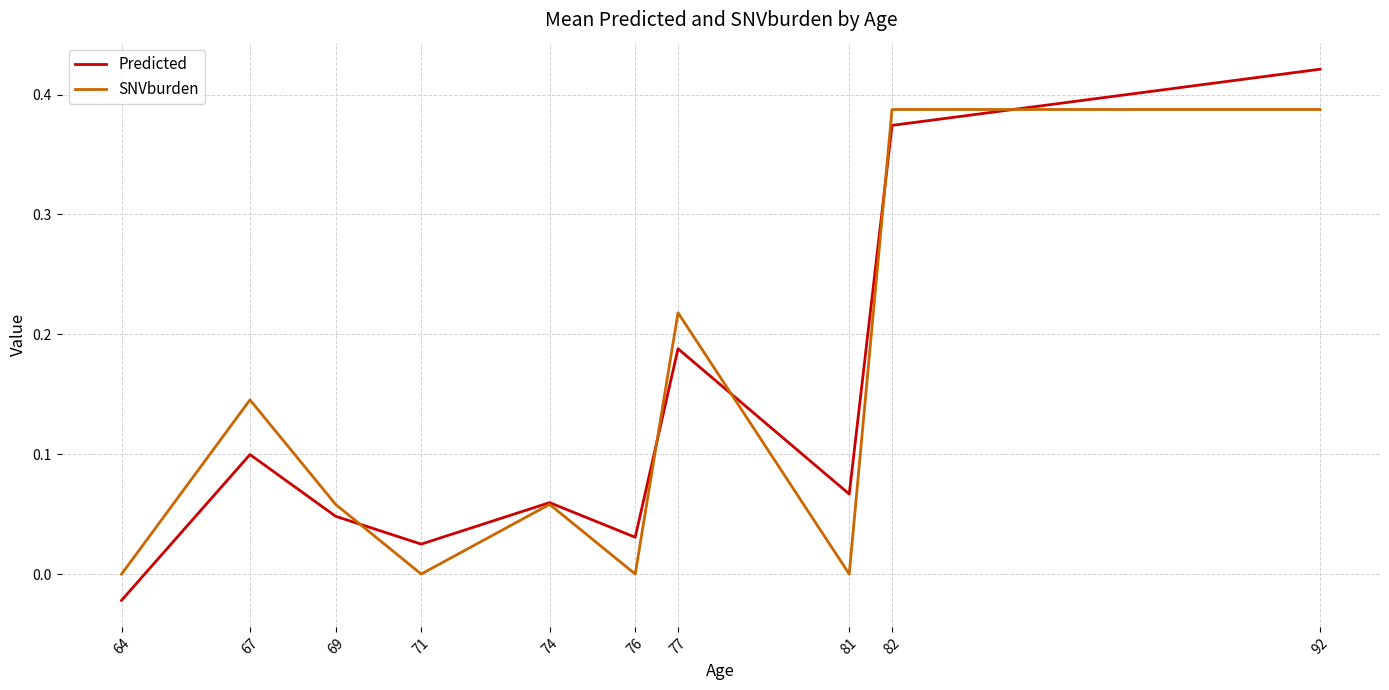

Between which two adjacent categories do Predicted and SNVburden first intersect?

69 and 71